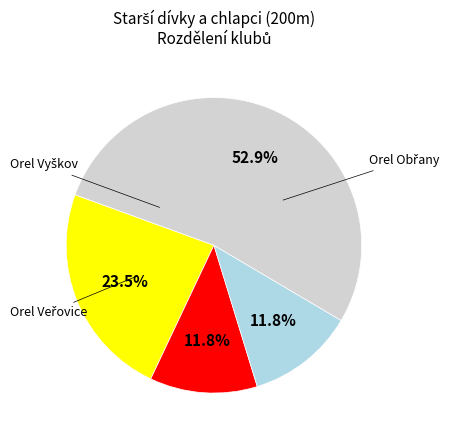

Is there a majority slice in this chart?

Yes